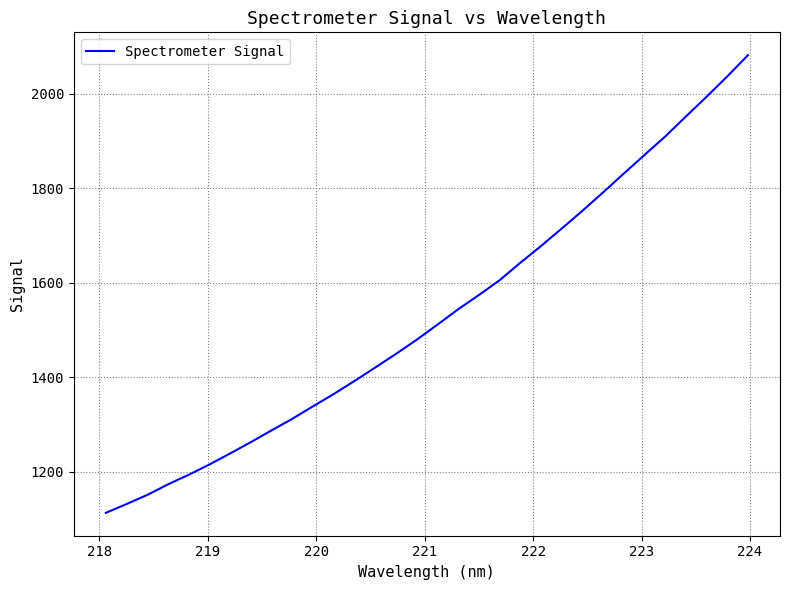

Reading left to right, transcribe all the data shown in this chart.

1112.5	1131.2	1150.5	1172.9	1193.2	1215.1	1238.4	1262.4	1287.3	1311.8	1338.2	1364.3	1391.8	1420.3	1449.1	1479.1	1510.9	1543.5	1573.6	1604.8	1641.9	1677.2	1714.3	1751.9	1790.8	1830.7	1870.1	1909.2	1951.4	1993.3	2036.3	2081.3